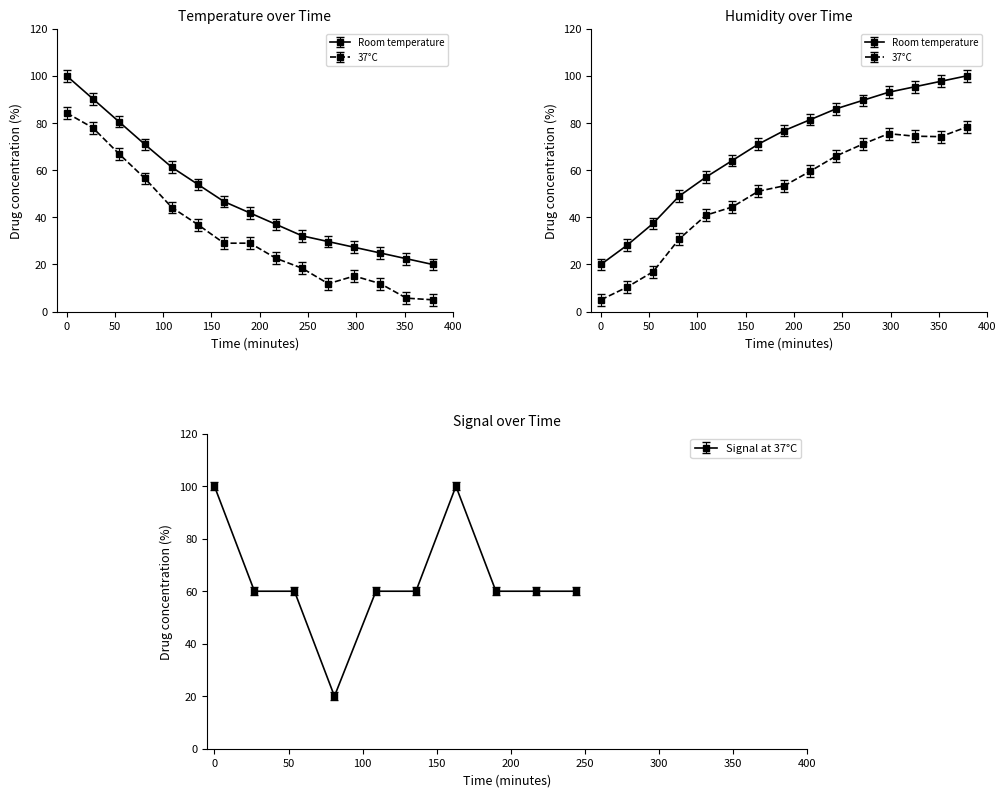

The Temperature series shows 22.4 at 05:54. True or false?

True